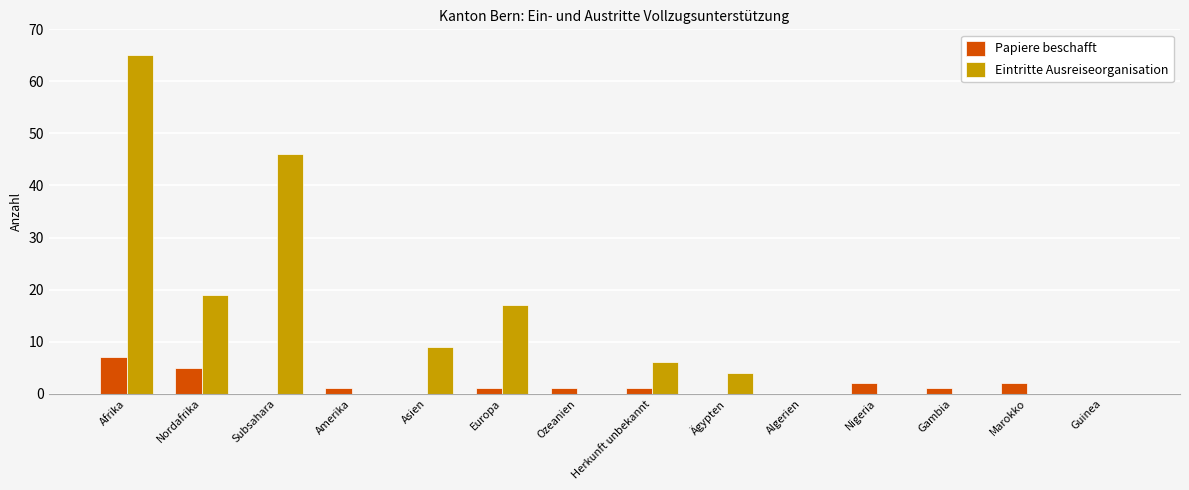

True or false: Eintritte Ausreiseorganisation has a value of 44 at Marokko.

False